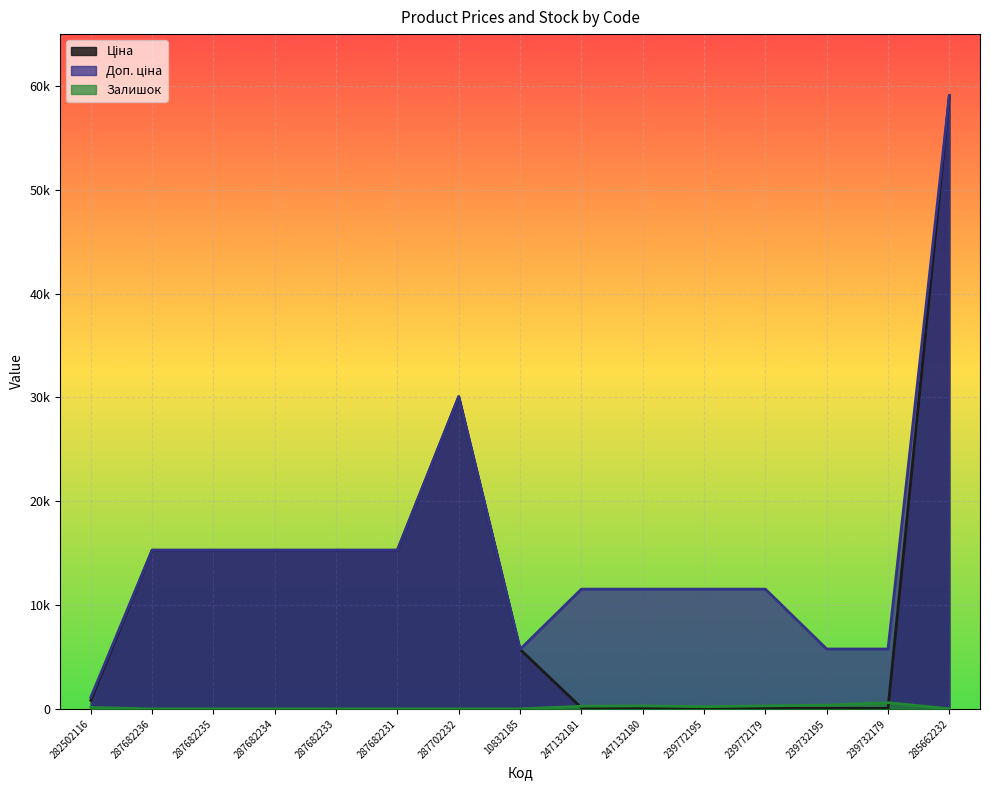

Which series has the widest spread of values?

Ціна